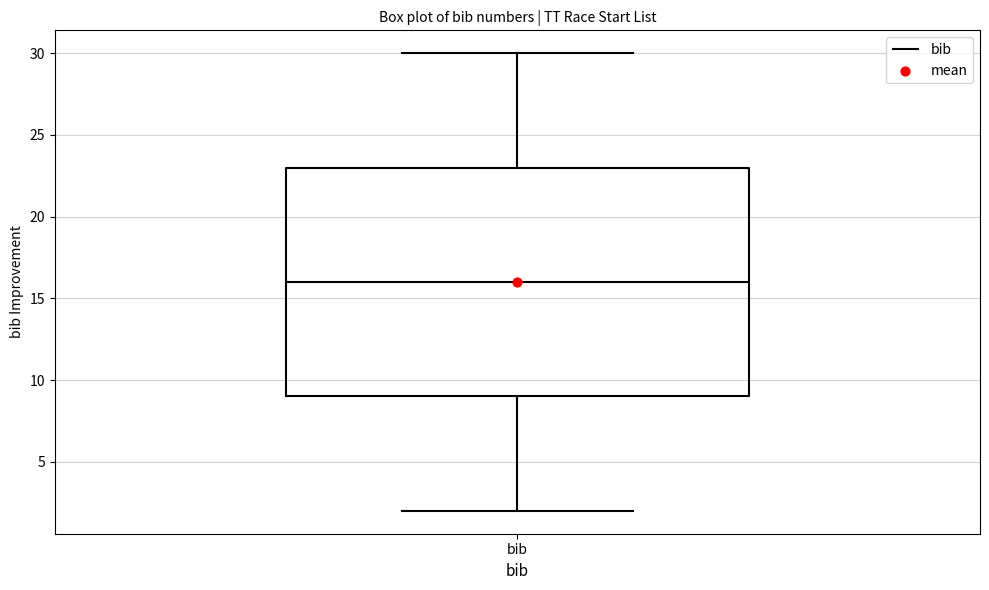

Read this box plot against the y-axis: the position of the median line, the range covered by the box, and the ends of both whiskers. The values are not printed on the chart, so give them approximately, as read against the axis.

median 16, box 9 to 23, whiskers 2 to 30